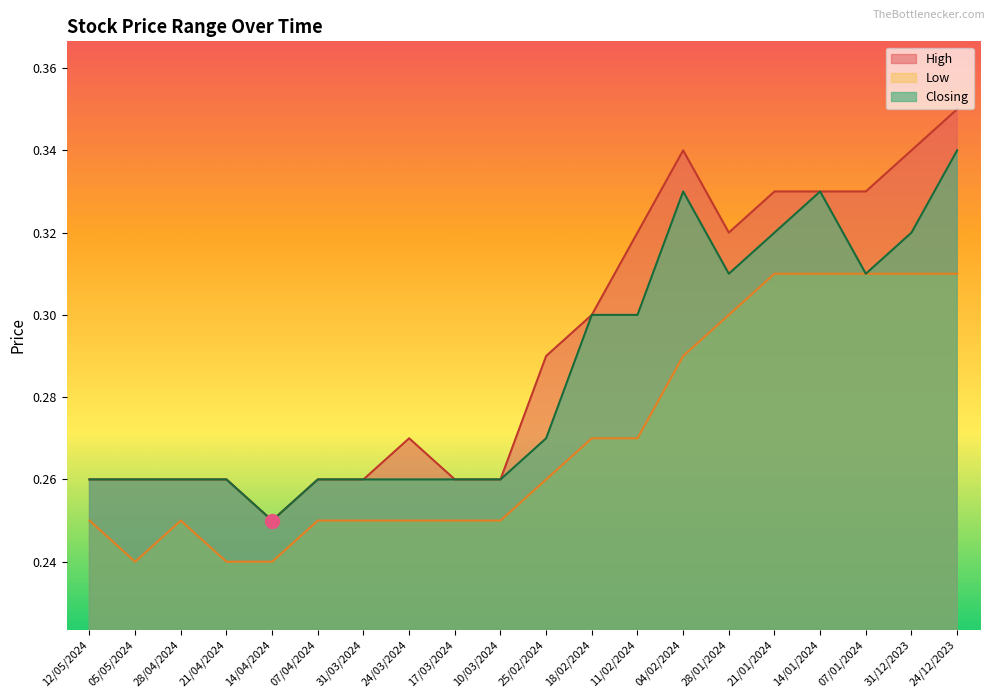

True or false: High has more than 2 points higher than both neighbors.

False